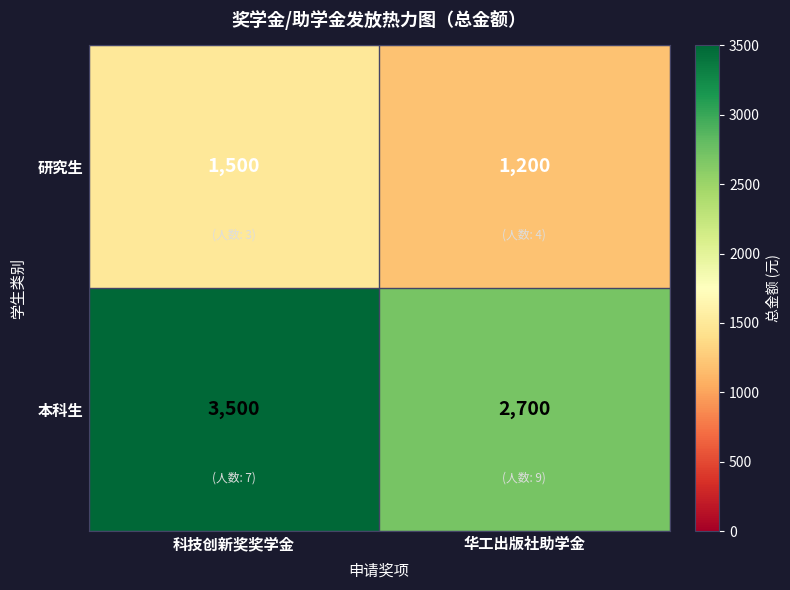

True or false: 本科生 has a value of 3737 at 华工出版社助学金.

False